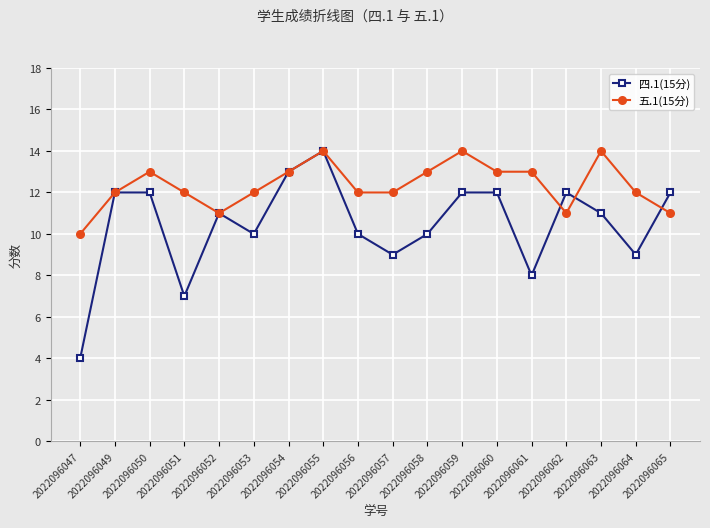

Which label corresponds to the smallest value in the chart?

2022096047